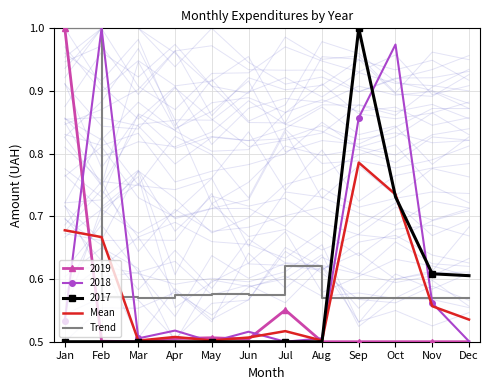

Is it true that Trend equals 0.3 at May?

False